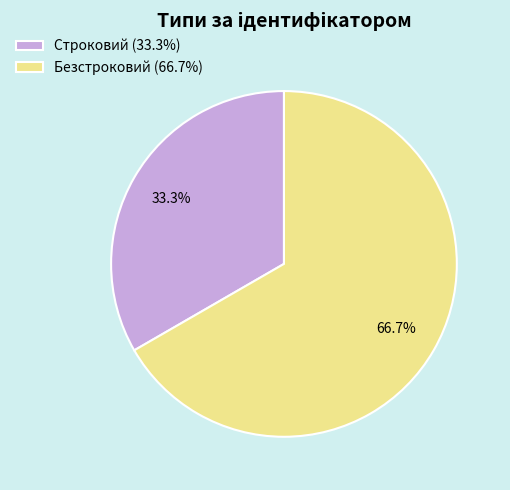

Between Строковий and Безстроковий, which is larger?

Безстроковий